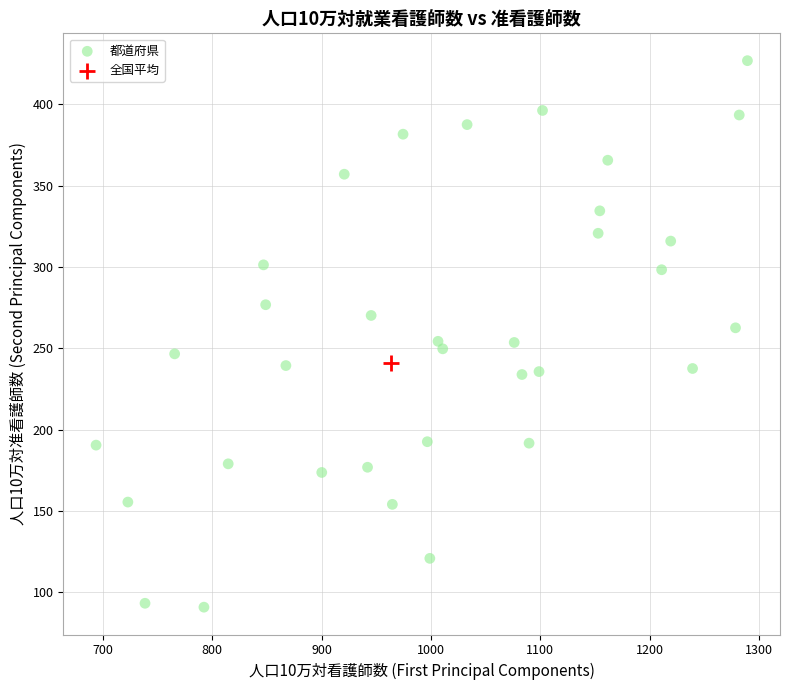

What are all the series names shown in the legend?

都道府県, 全国平均